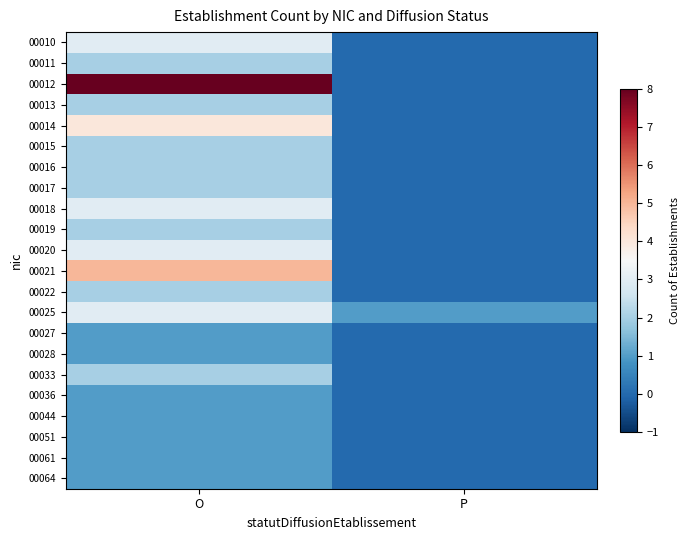

List the series in order of their peak value, lowest first.

00027, 00028, 00036, 00044, 00051, 00061, 00064, 00011, 00013, 00015, 00016, 00017, 00019, 00022, 00033, 00010, 00018, 00020, 00025, 00014, 00021, 00012